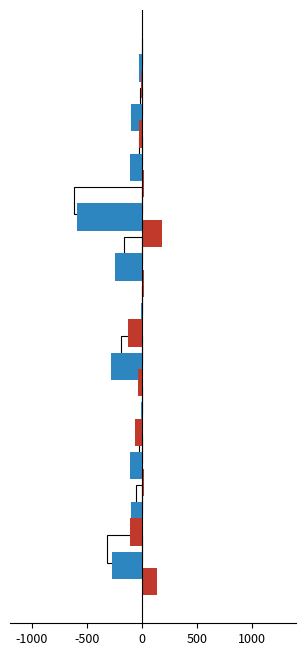

What is the maximum value shown in the chart?

183.2